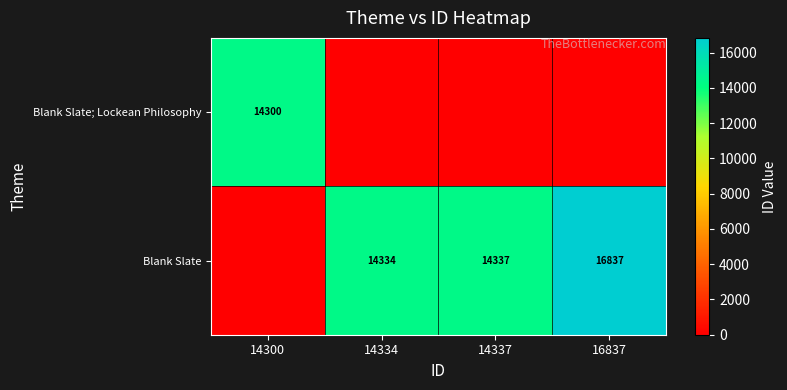

Is the value of Blank Slate at 14337 greater than the value of Blank Slate; Lockean Philosophy at 14300?

Yes